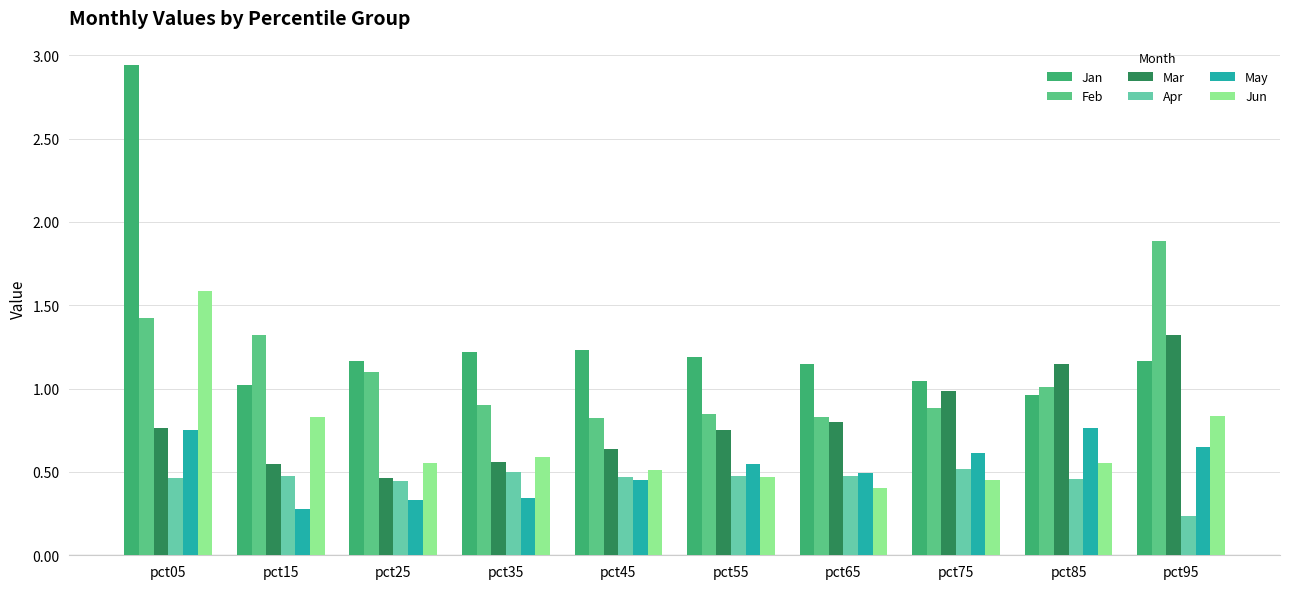

How many bars are there in each group?

6